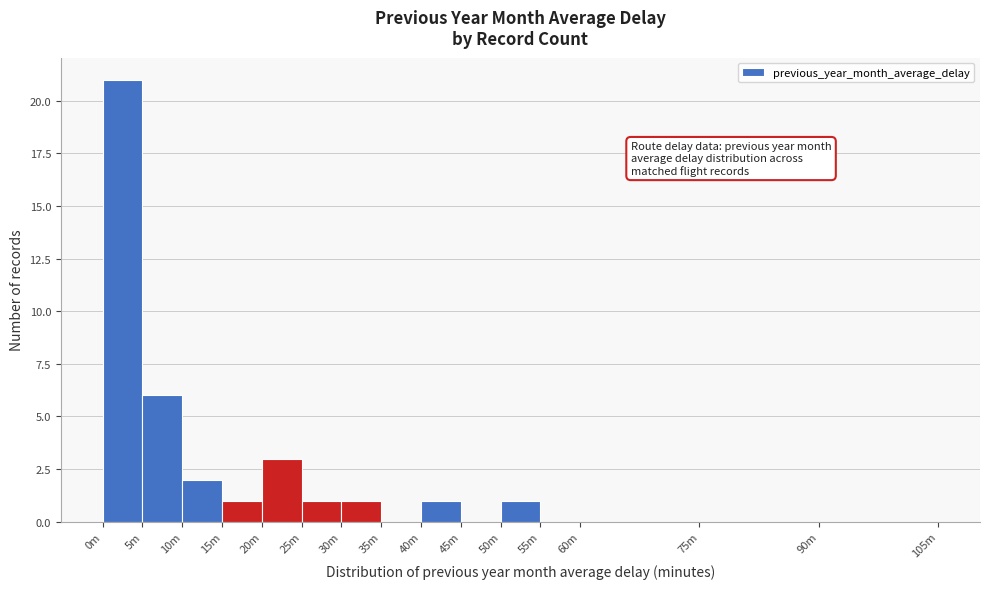

Reading right to left, list all the values displayed in this chart.

90m=0	75m=0	60m=0	55m=0	50m=1	45m=0	40m=1	35m=0	30m=1	25m=1	20m=3	15m=1	10m=2	5m=6	0m=21